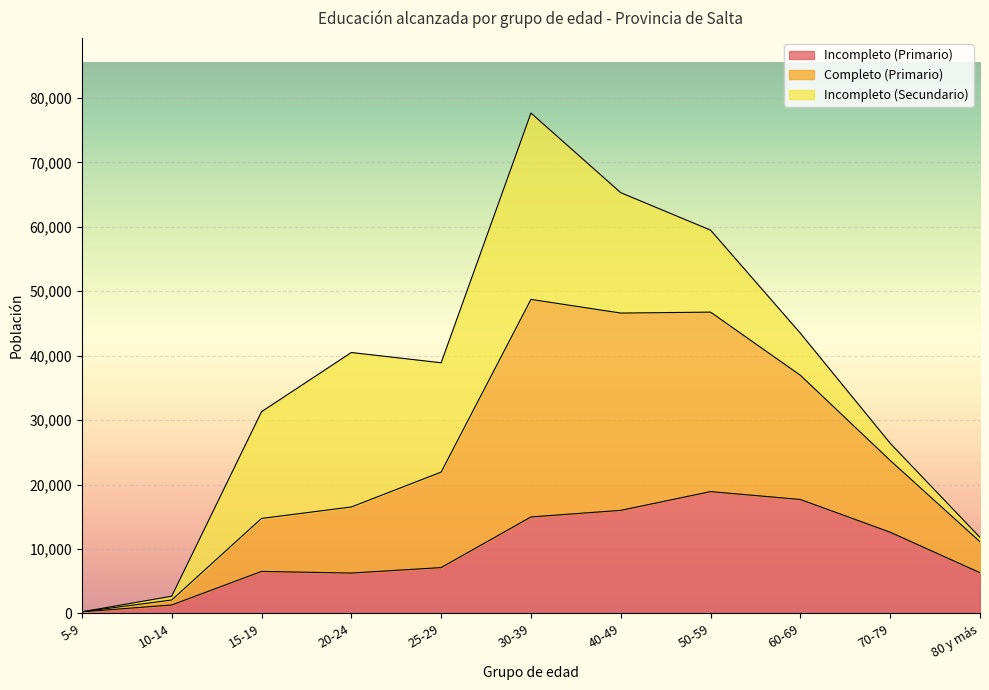

At which category is the sum across all series the highest?

30-39